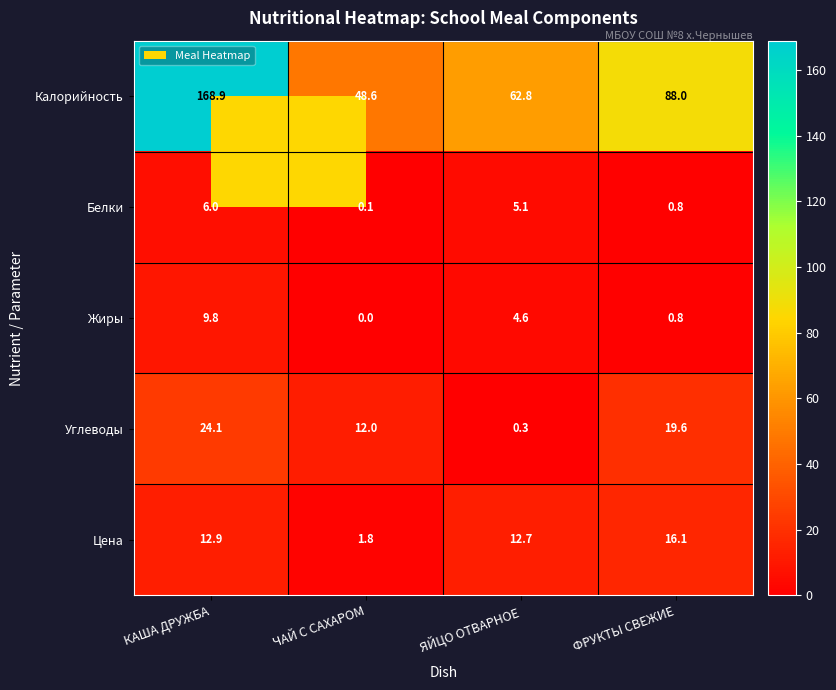

List the series in order of their peak value, highest first.

Калорийность, Углеводы, Цена, Жиры, Белки